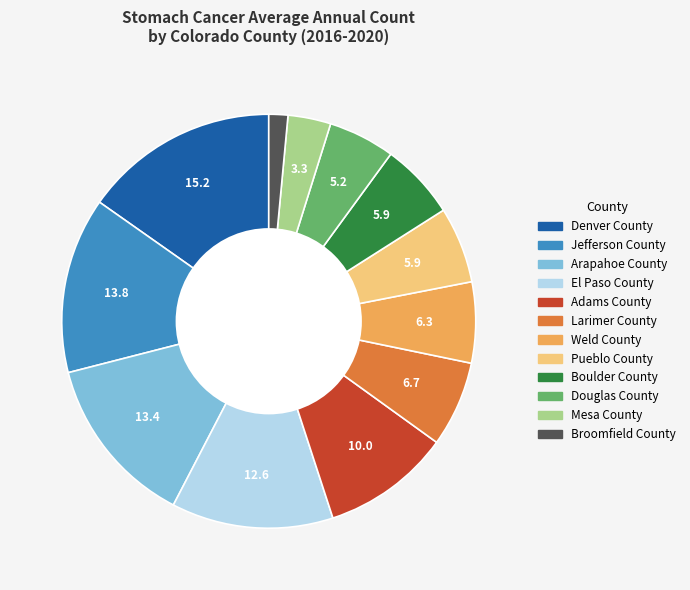

How many slices are in this pie chart?

12